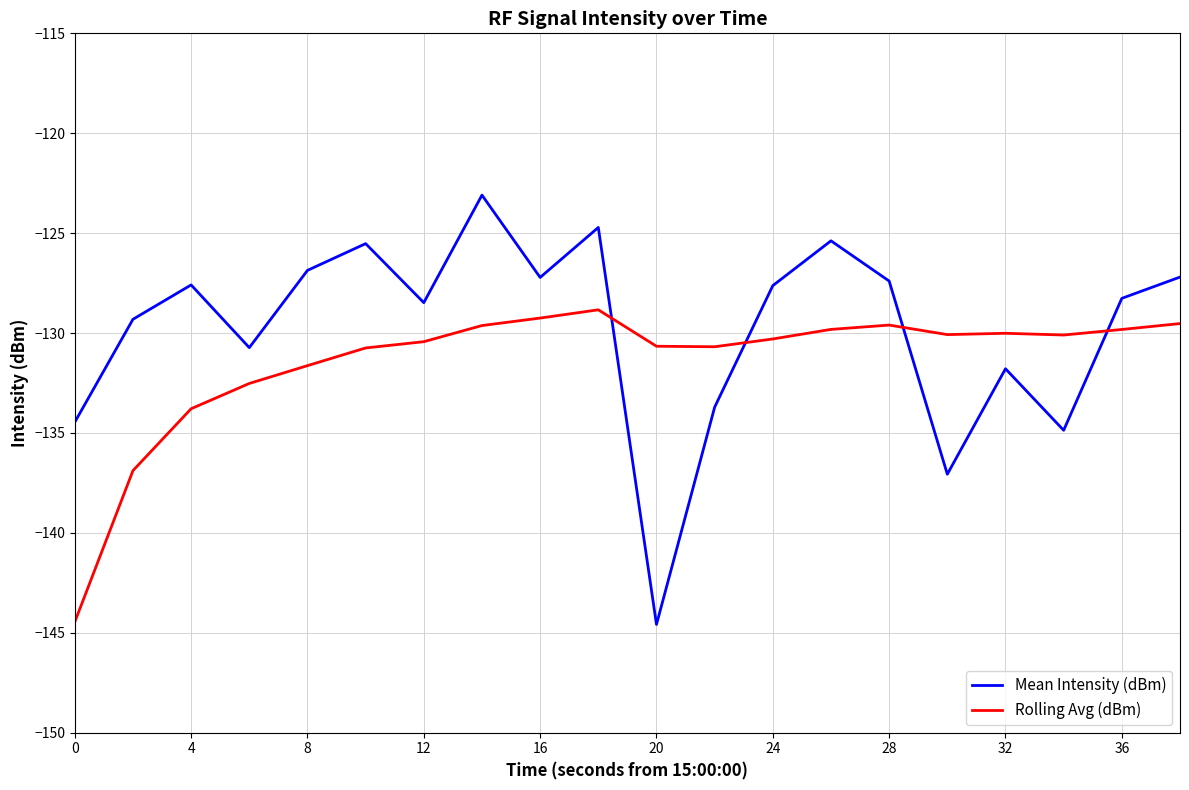

Which series has the widest spread of values?

Mean Intensity (dBm)